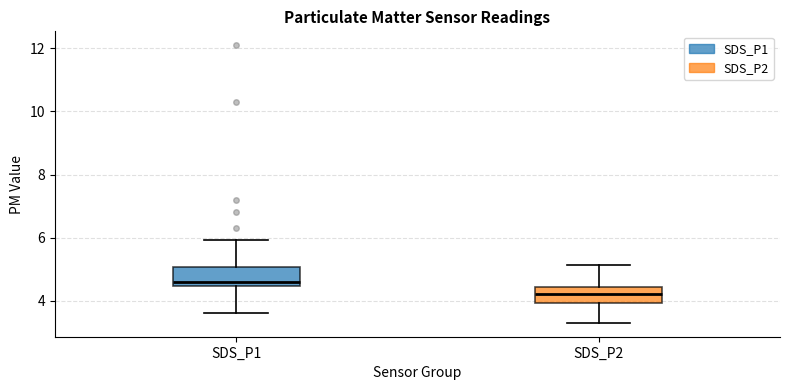

Which box's median line is the lowest?

SDS_P2